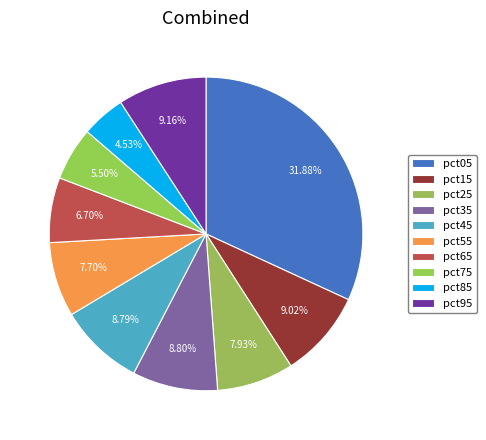

How many slices are in this pie chart?

10